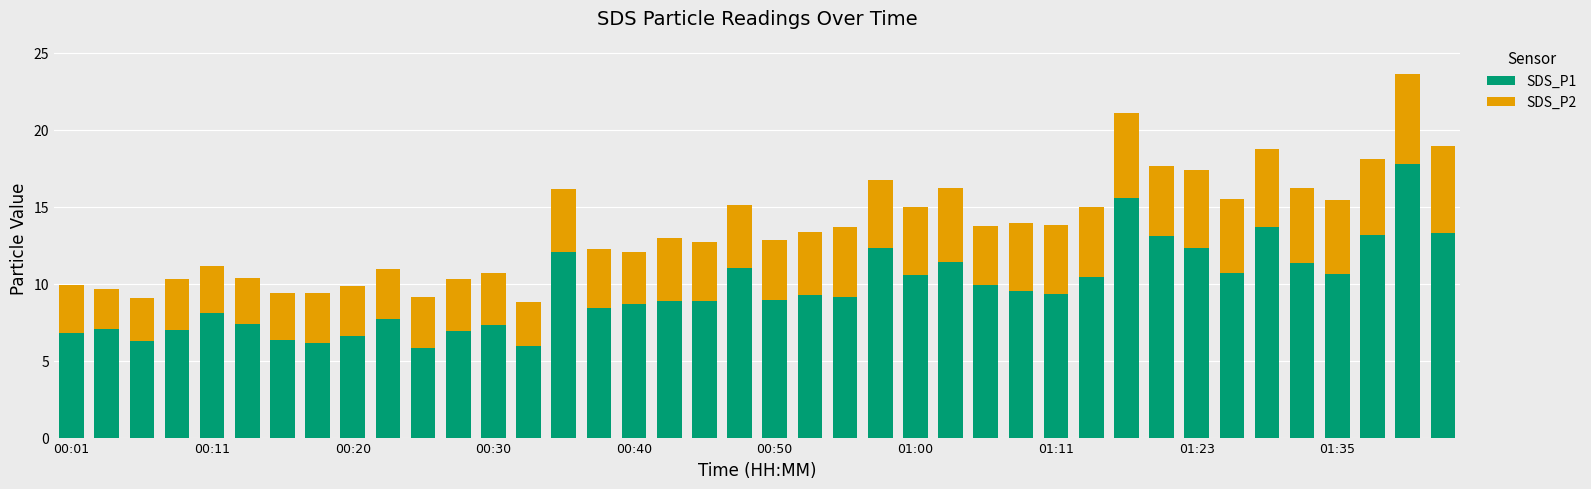

What is the difference between the second highest and second lowest values in the SDS_P1 series?

9.6